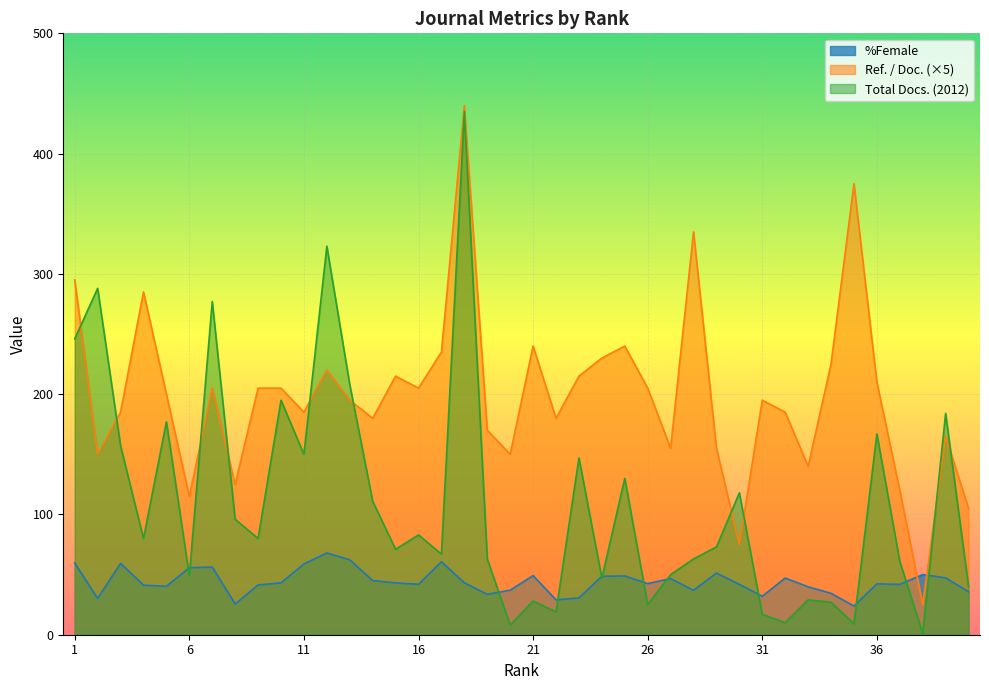

Does the chart display data point markers on the line(s)?

No